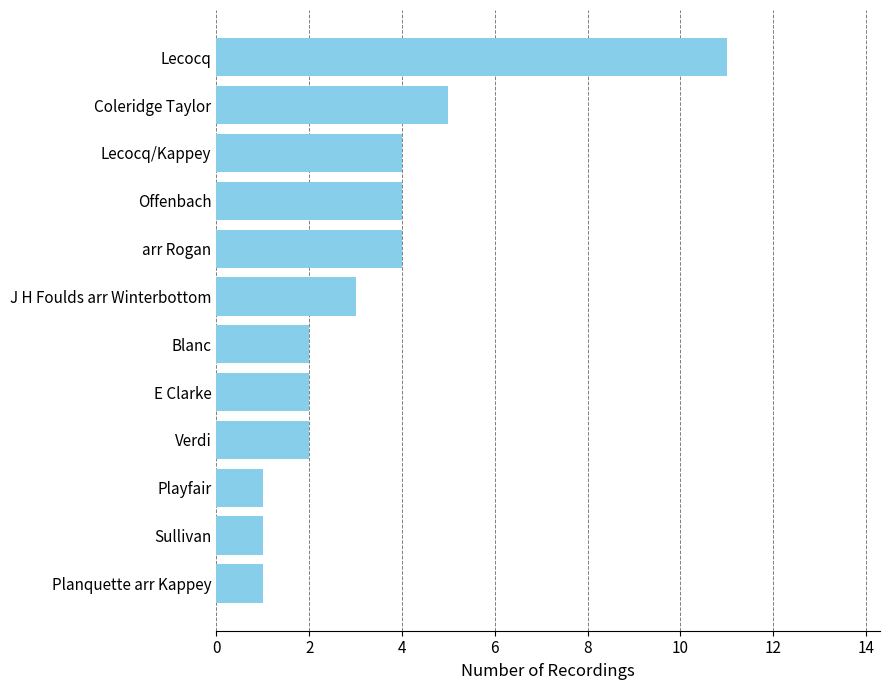

Between Blanc and Playfair, which is larger?

Blanc